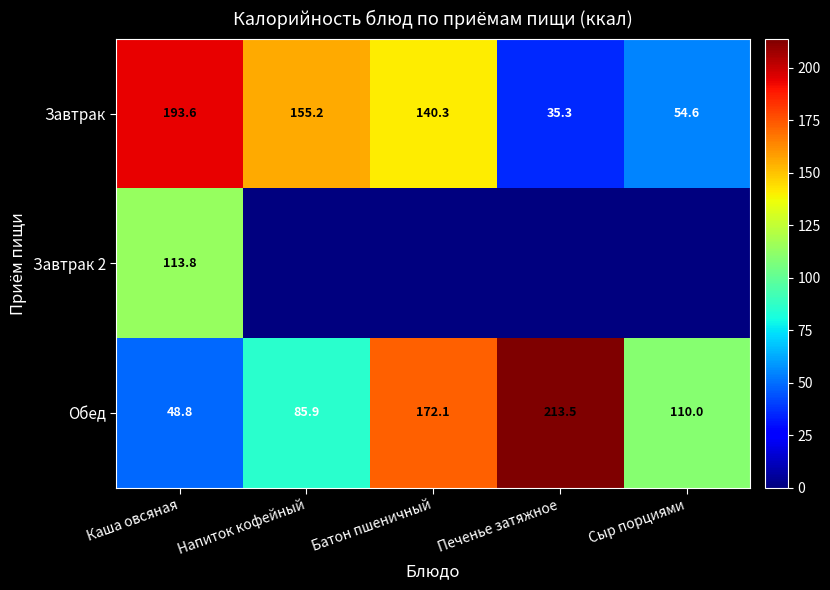

The Завтрак series shows 91.3 at Сыр порциями. True or false?

False